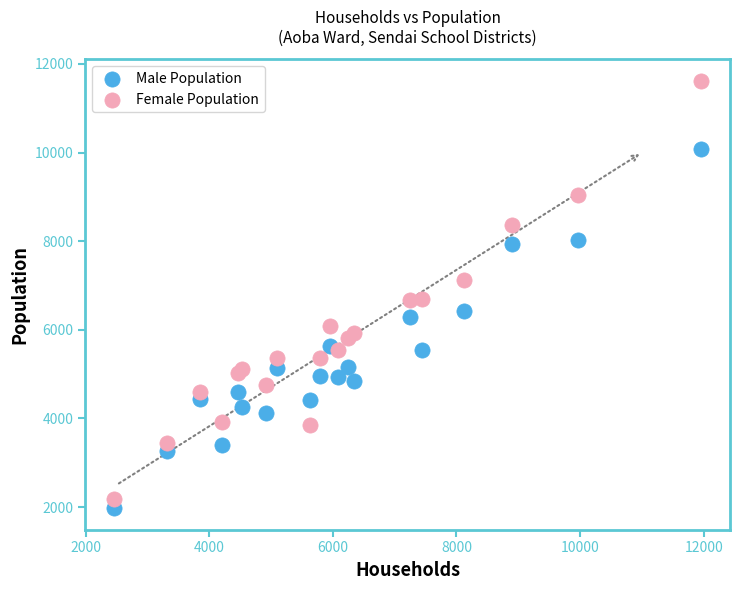

Which series reaches the minimum Y coordinate?

Male Population